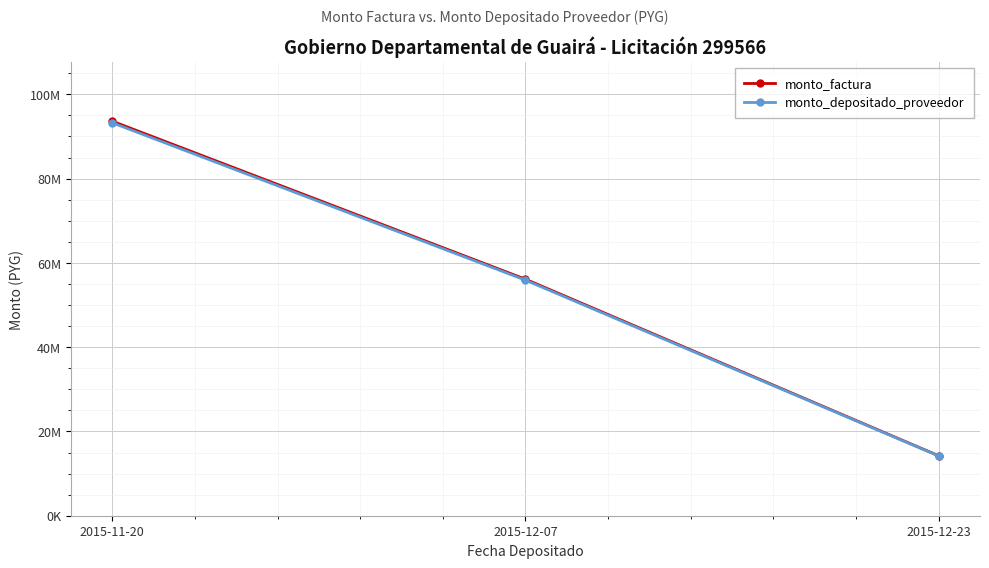

What position from the left is 2015-11-20?

1